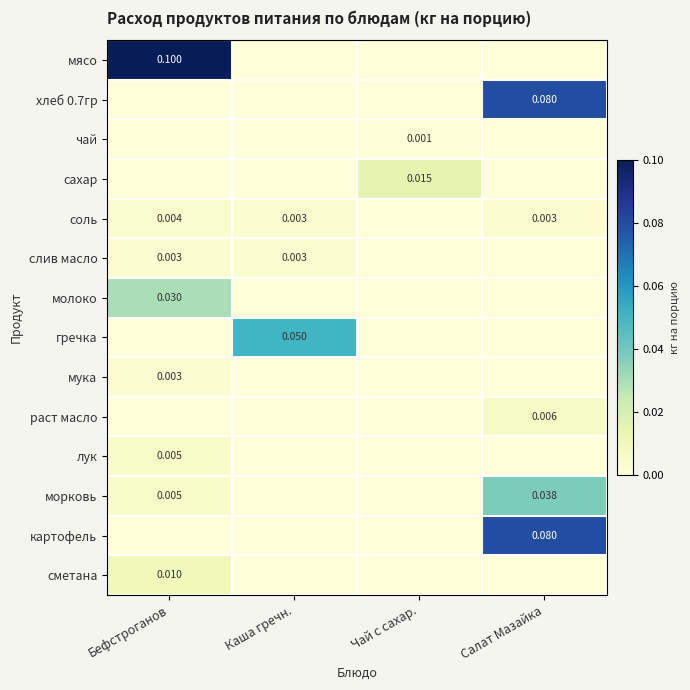

Is the value of сметана at Бефстроганов greater than the value of хлеб 0.7гр at Салат Мазайка?

No